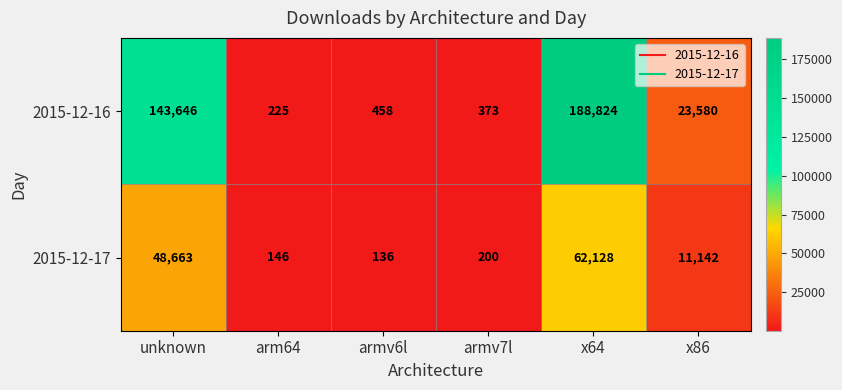

What is the sum of all 2015-12-16 values?

357106